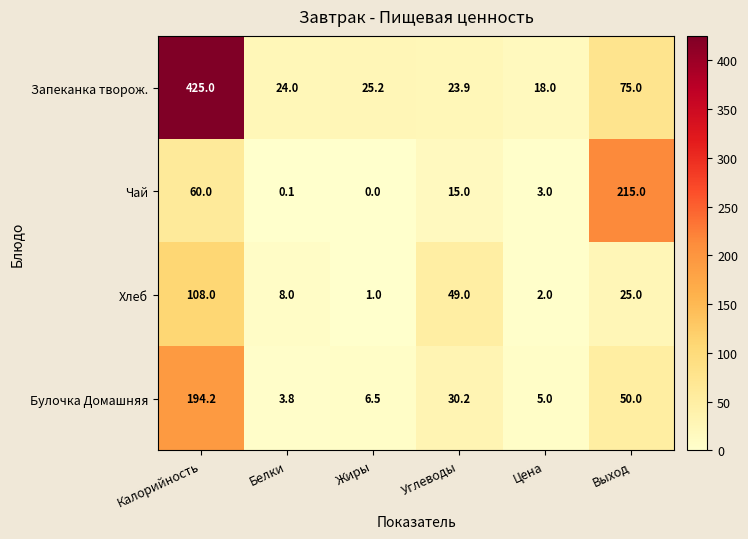

At which category does the chart reach its peak across all series?

Калорийность